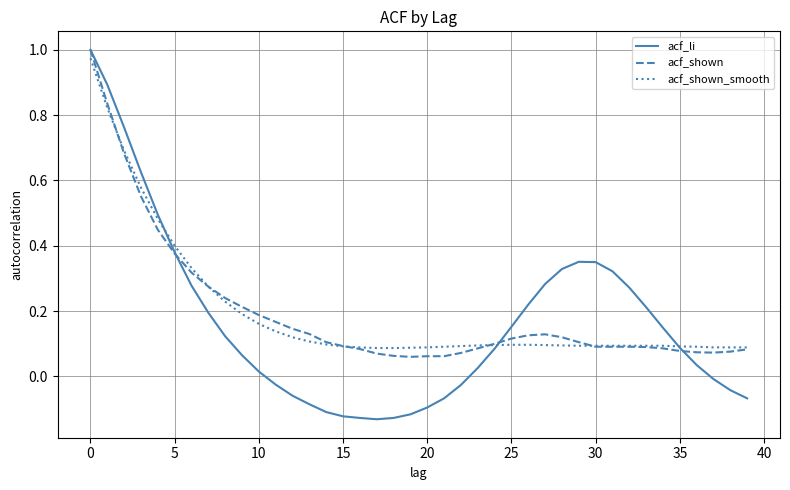

Which series has the largest range (max minus min)?

acf_li